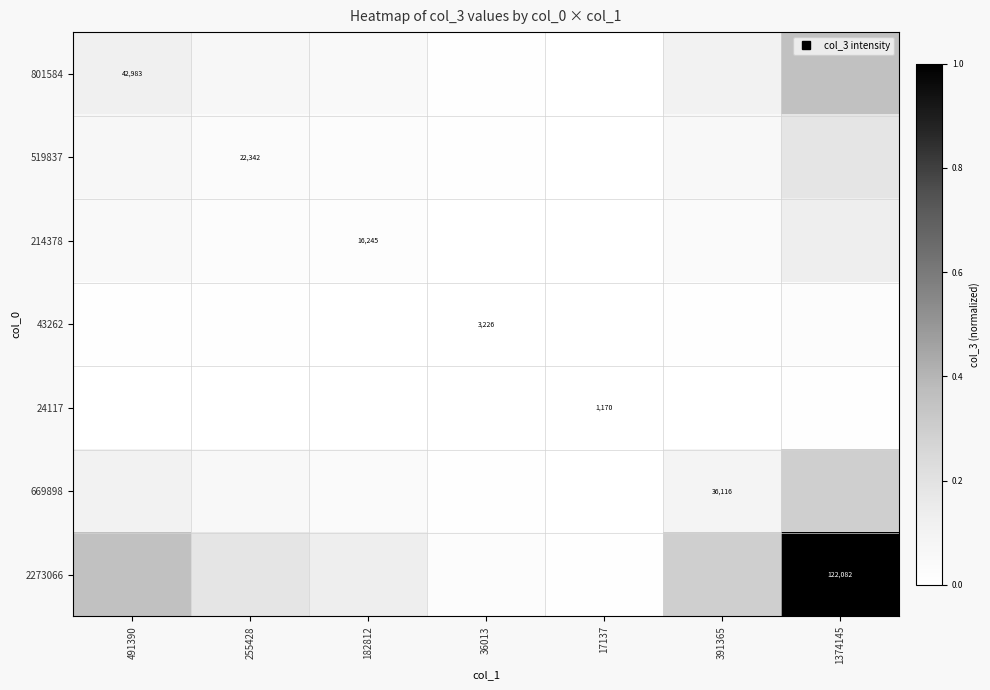

At which category is the sum across all series the highest?

1374145